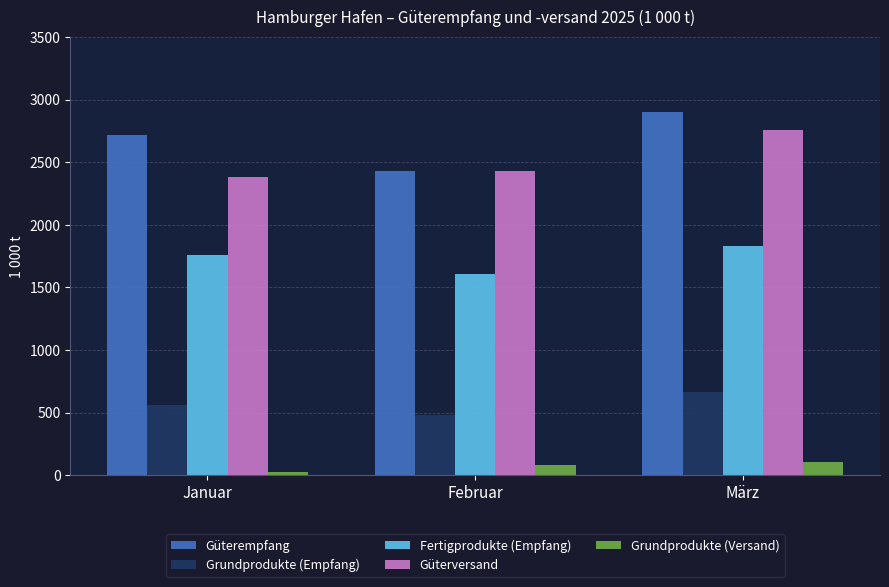

What is the maximum value for Güterversand?

2761